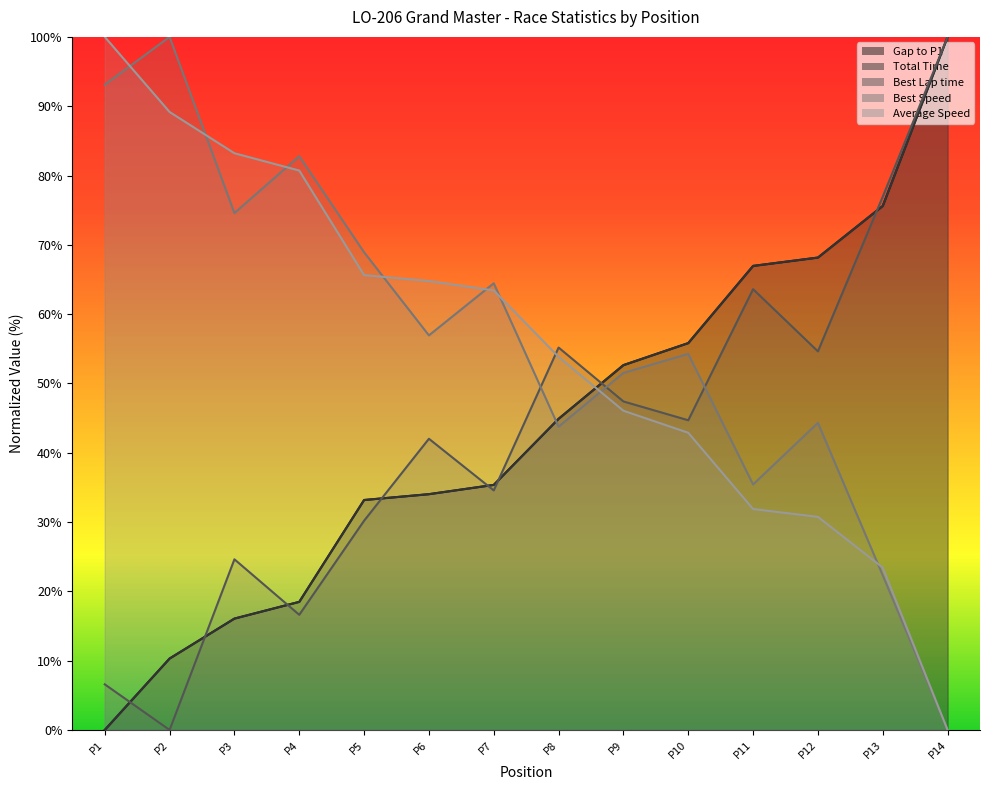

How many positive values does the Best Lap time series have?

13